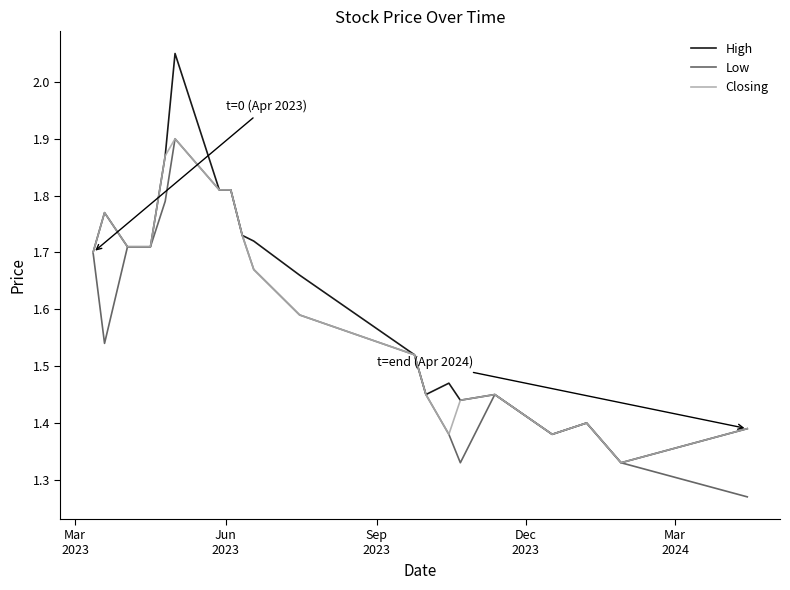

Which series has the largest range (max minus min)?

High